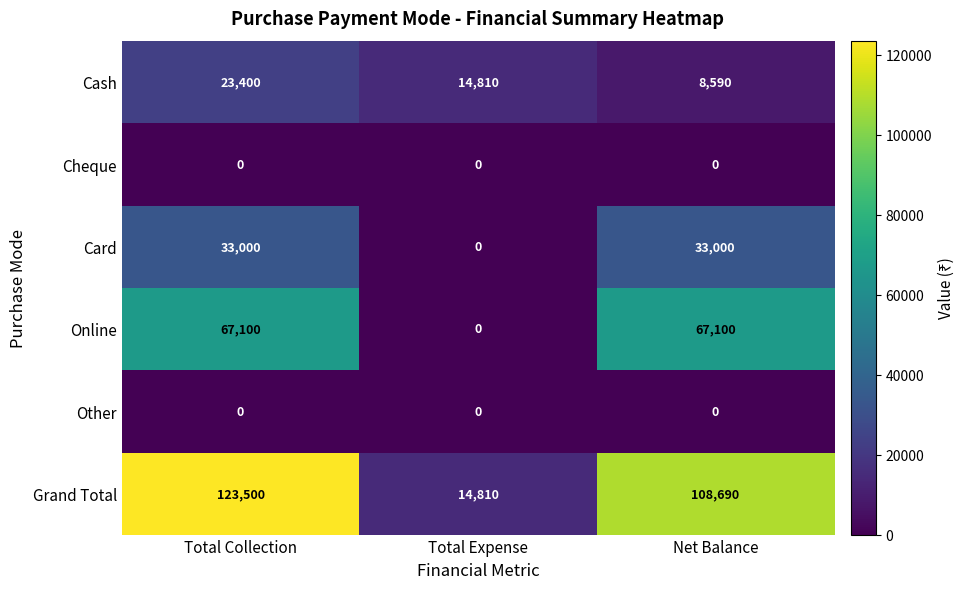

At which category is the sum across all series the highest?

Total Collection